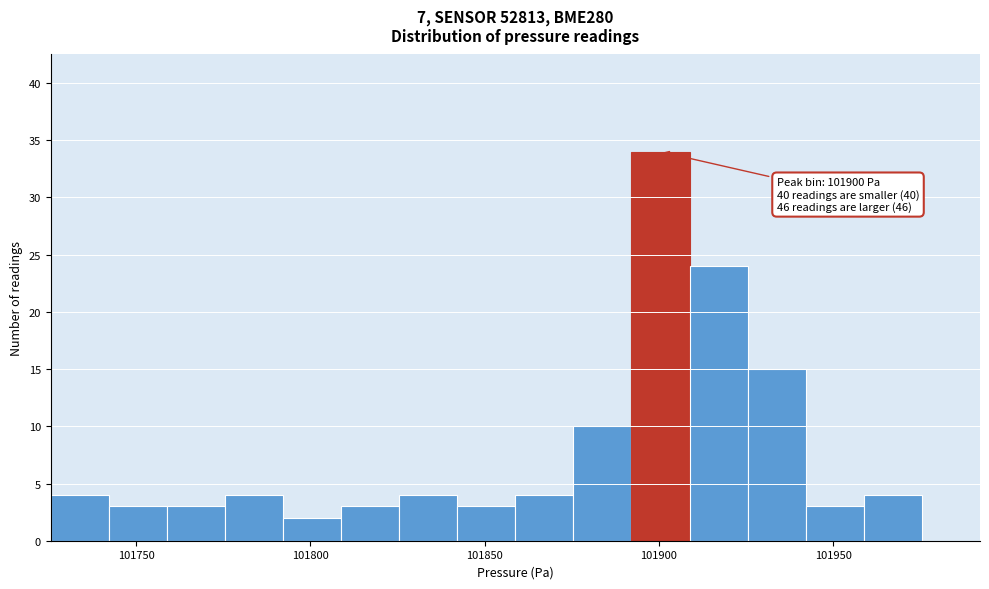

Read against the x-axis, roughly where is the centre of the tallest bar?

101900